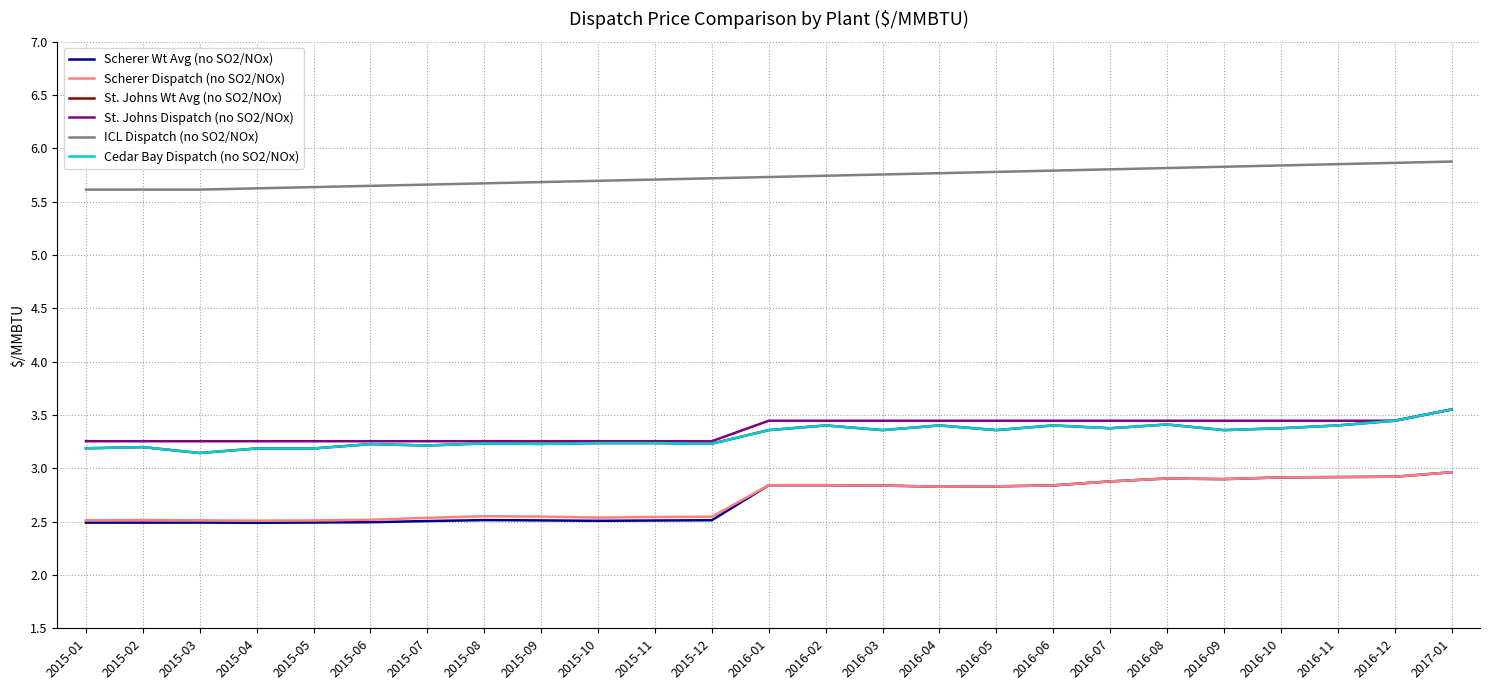

Does the chart display data point markers on the line(s)?

No